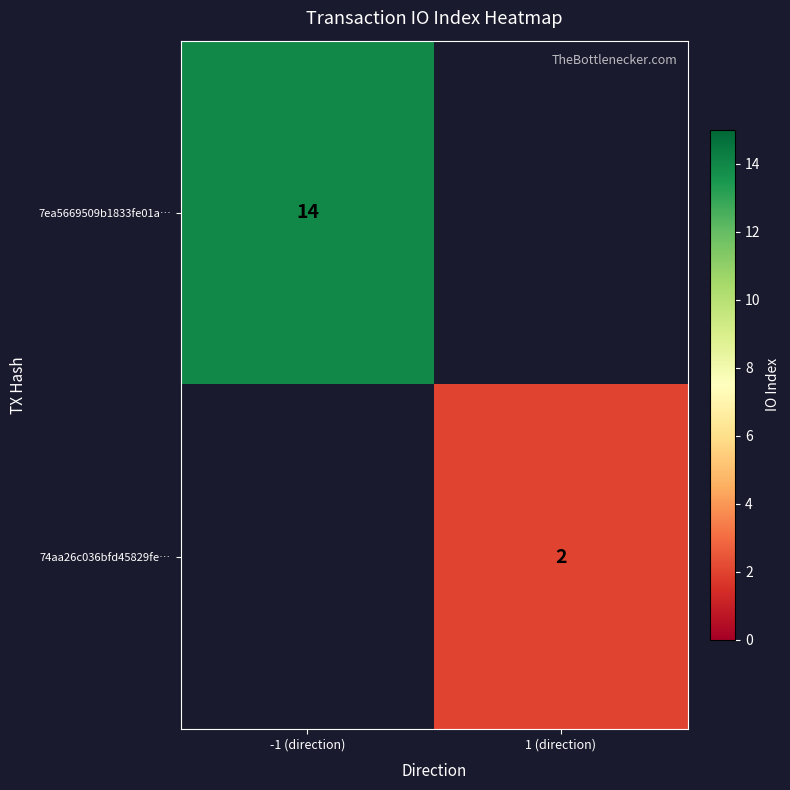

True or false: 74aa26c036bfd45829fe… has a value of 2 at 1 (direction).

True